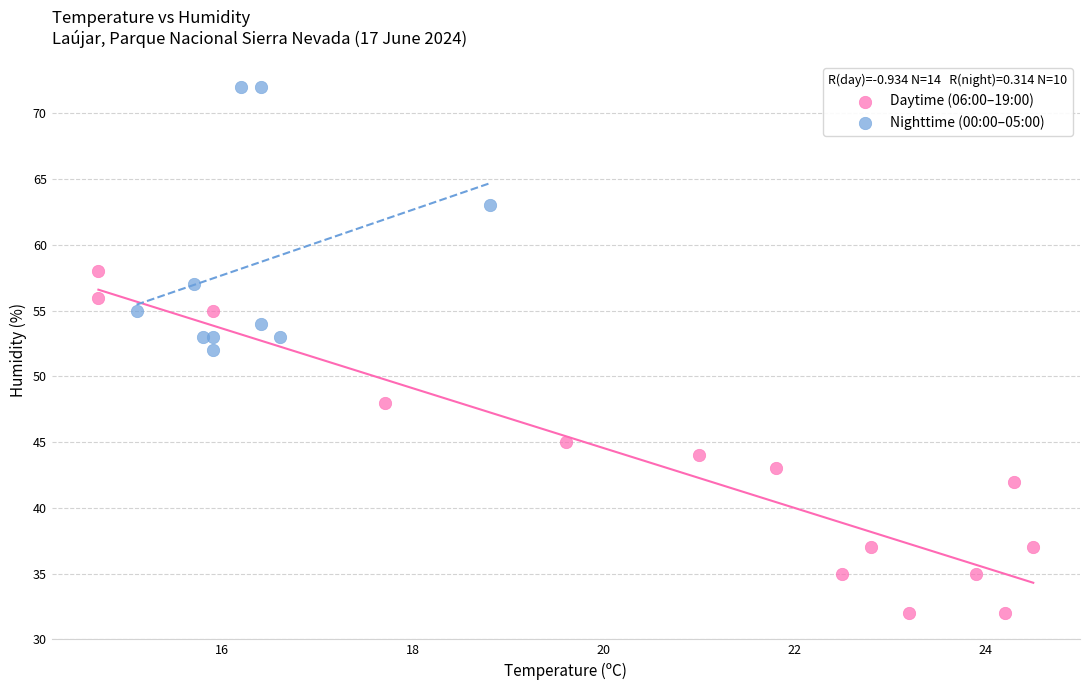

Which series contains the highest Y value?

Nighttime (00:00–05:00)